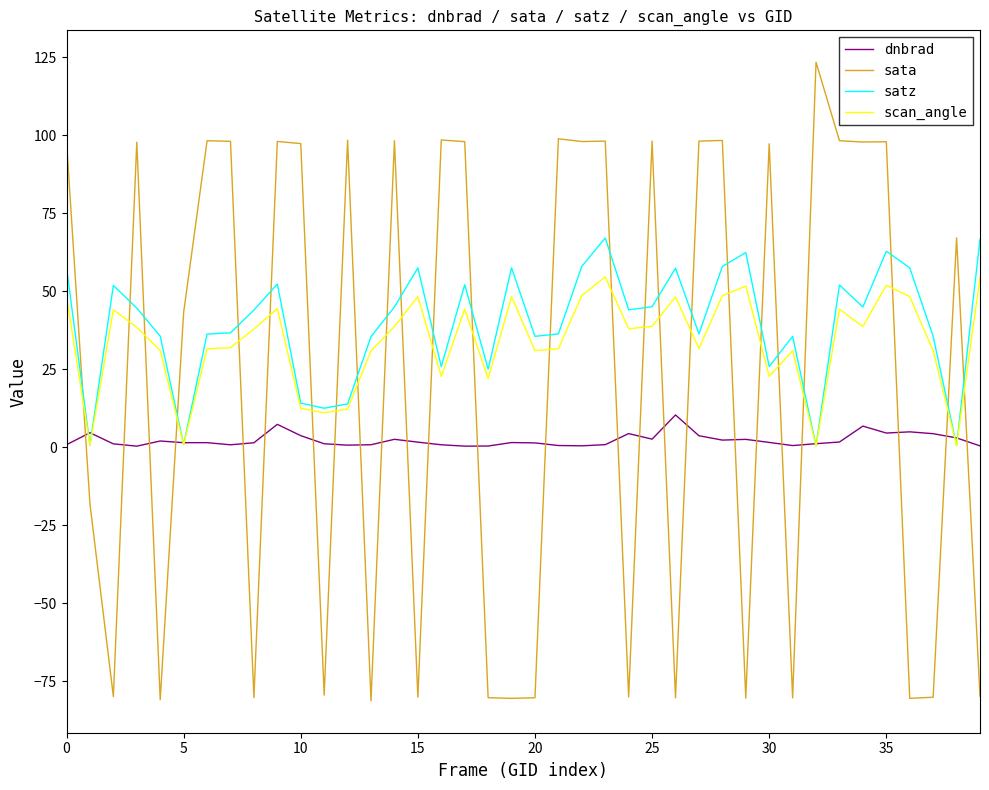

What is the maximum value for sata?

123.3